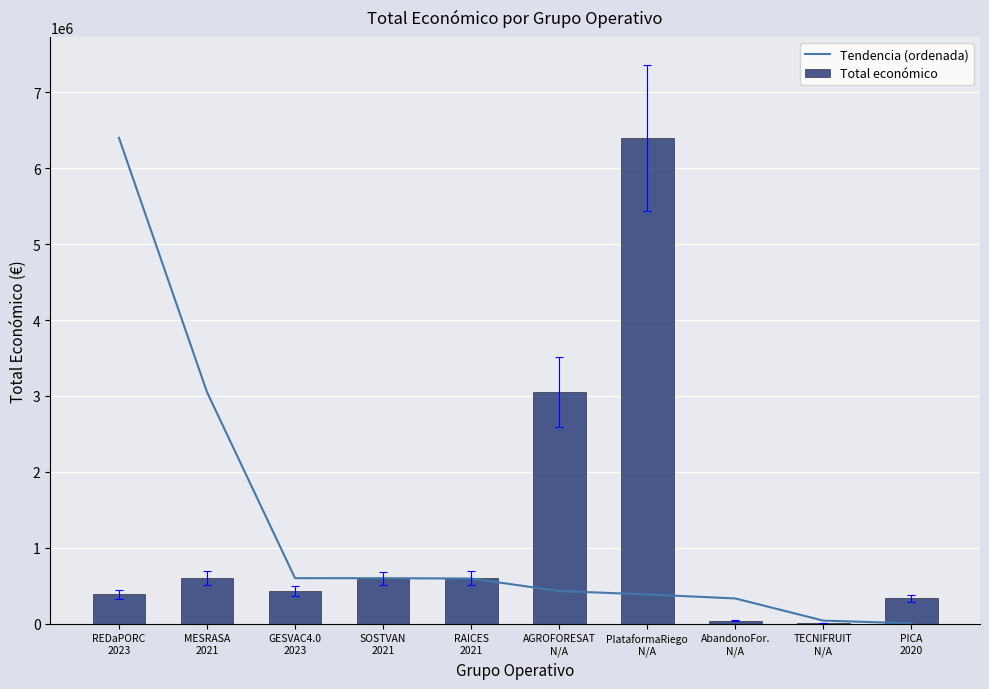

Rank the series by their maximum value, from lowest to highest.

Tendencia (ordenada), Total económico